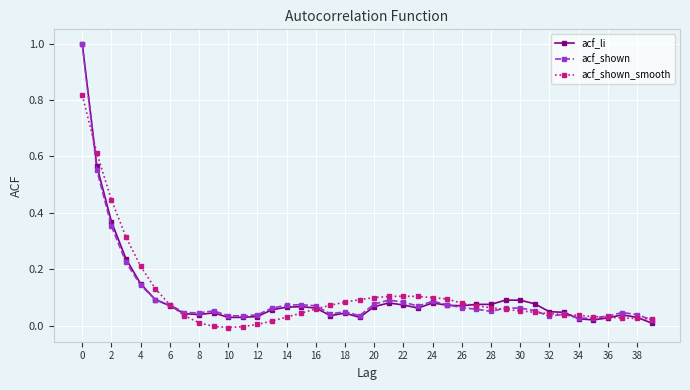

Which series has the widest spread of values?

acf_li